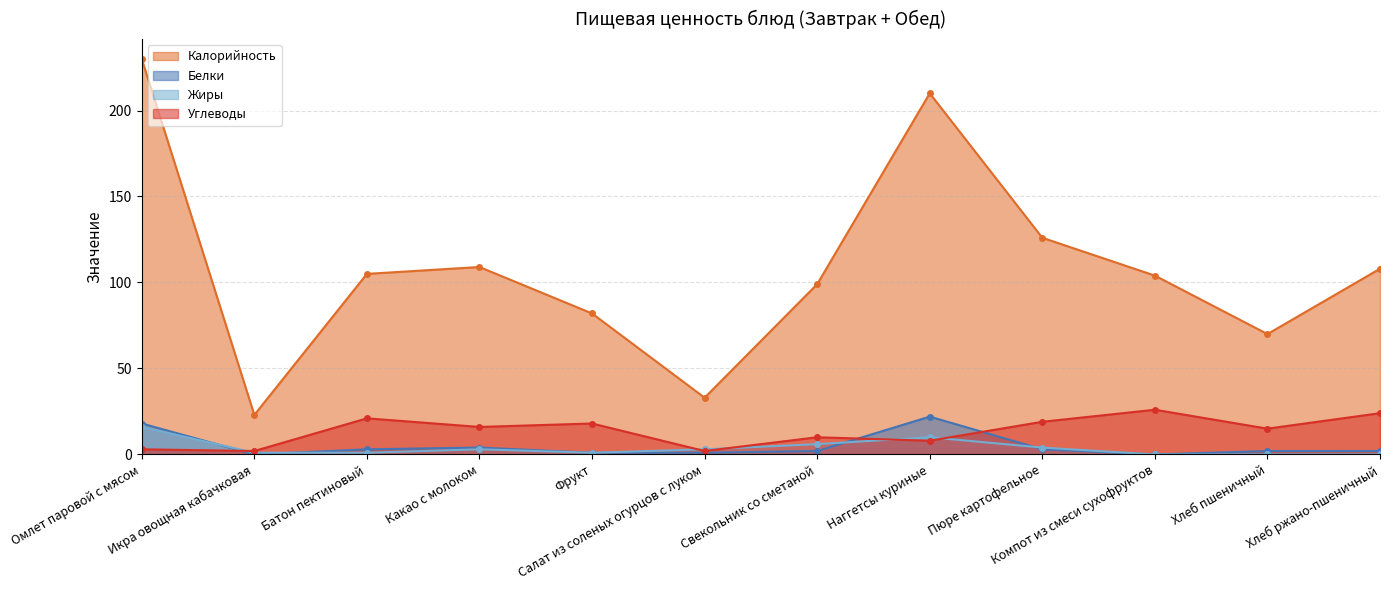

Count the number of categories in the chart.

12